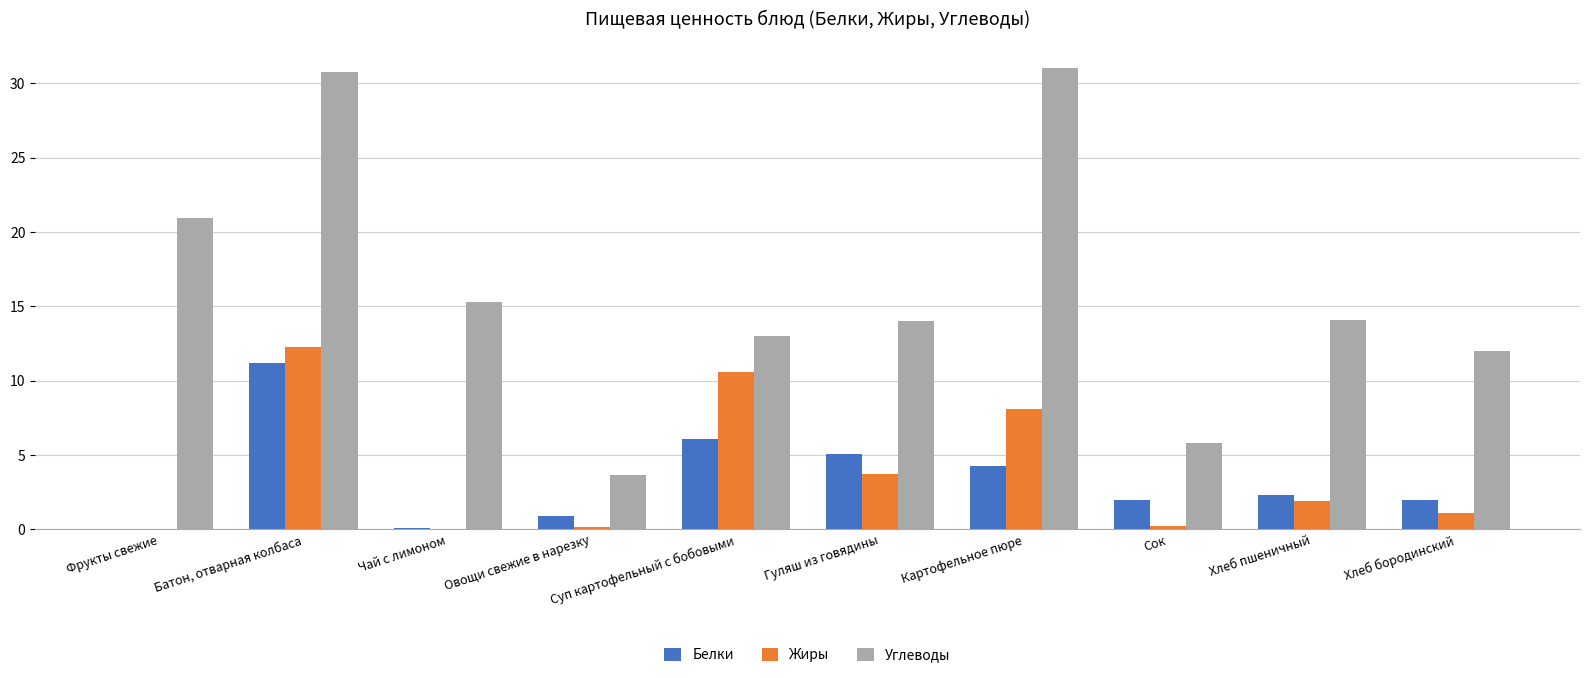

Which category has the highest value across all series?

Картофельное пюре